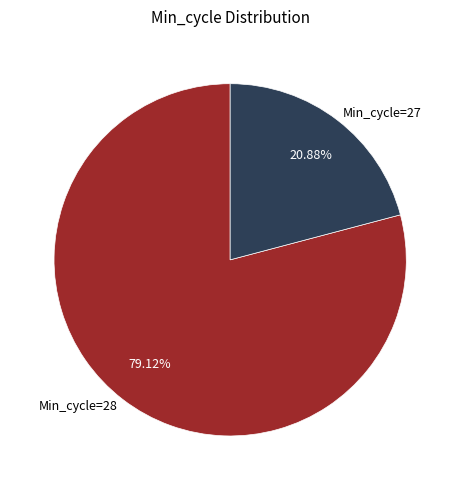

How many segments does this pie chart have?

2